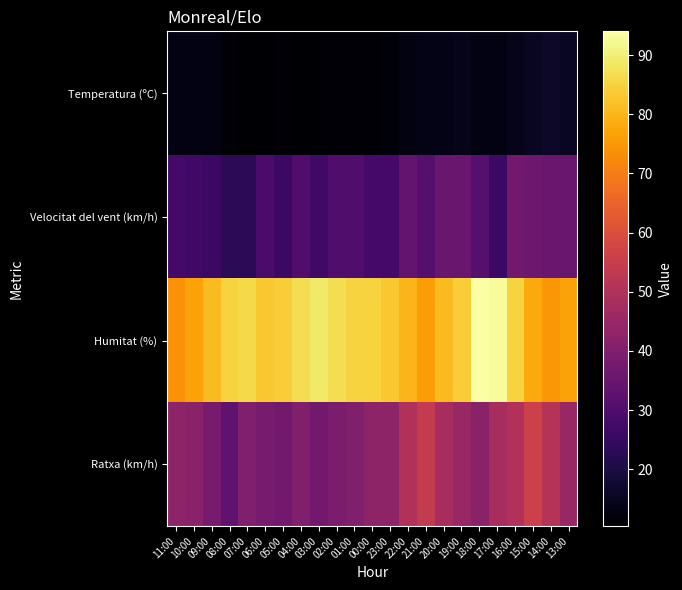

What is the spread (max minus min) of values at 15:00?

62.6